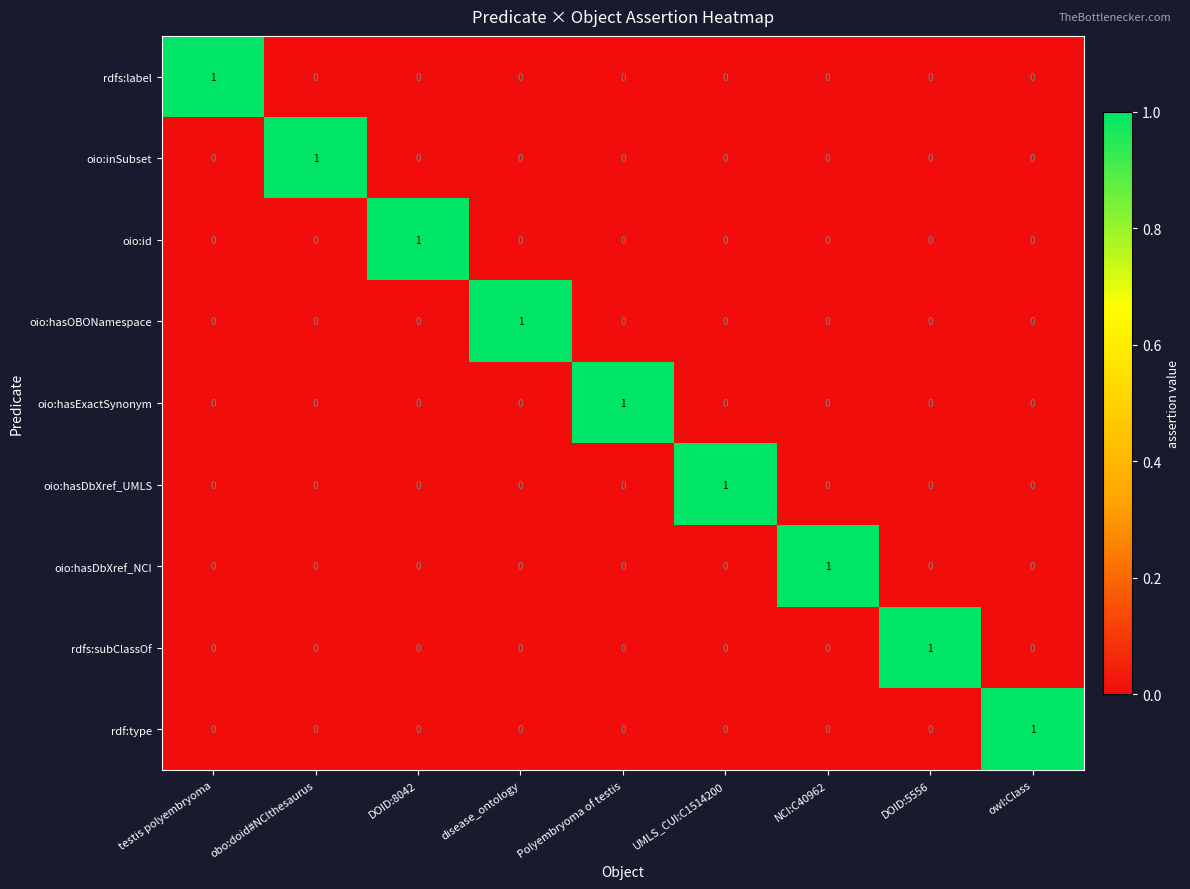

Count the oio:inSubset values in the range 0 to 1.

9